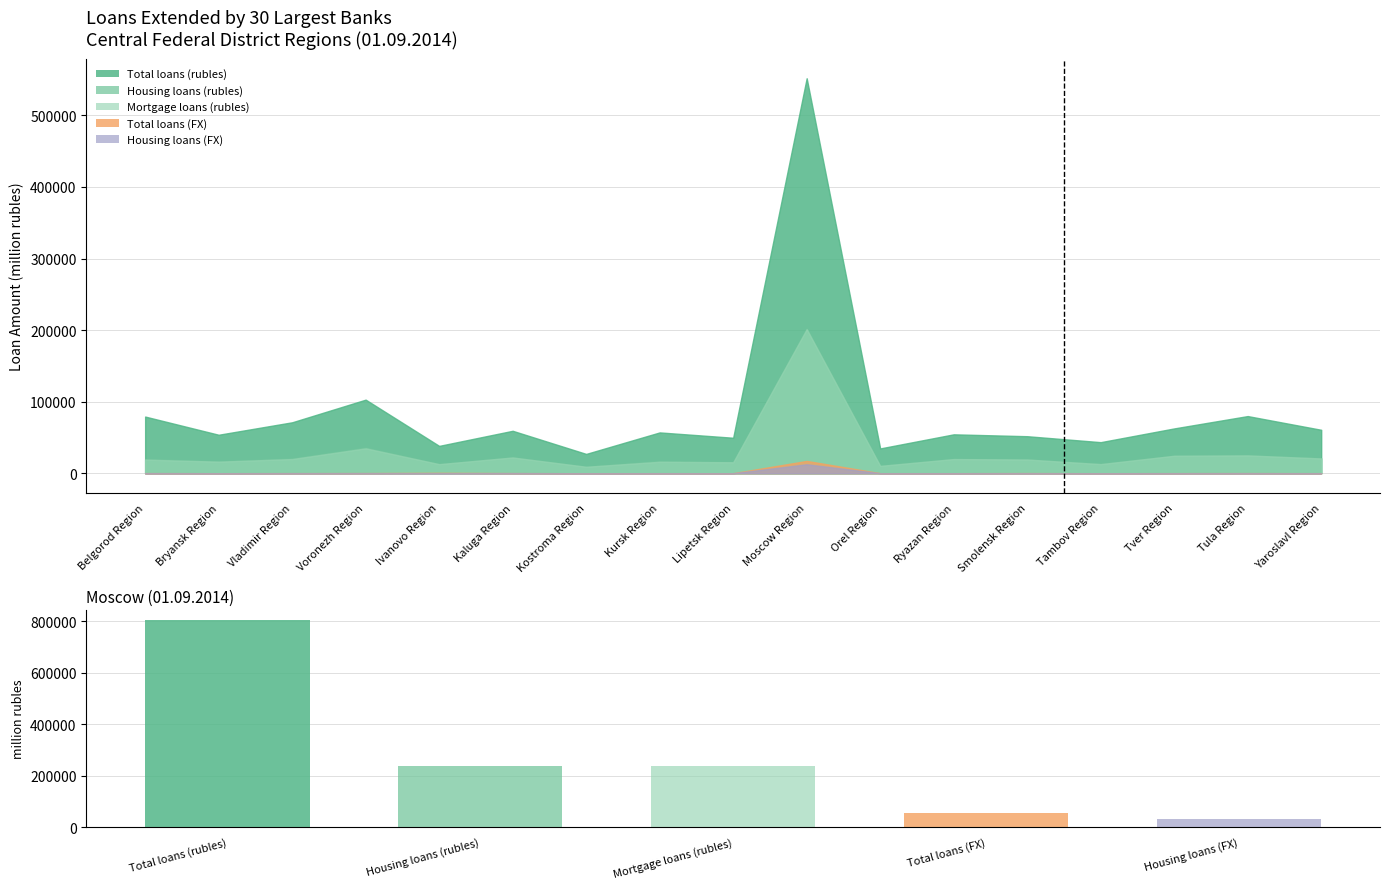

What is the label of the 18th bar from the right?

Belgorod Region